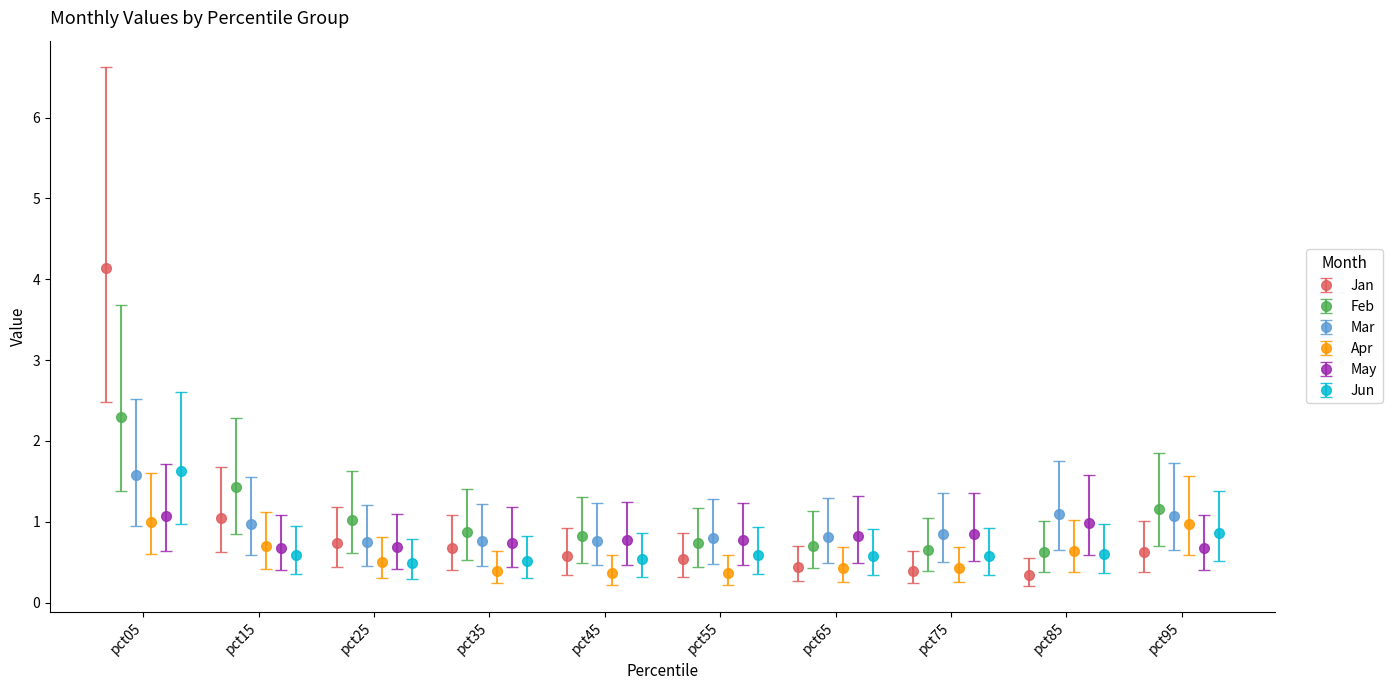

Does the chart contain stacked bars?

No